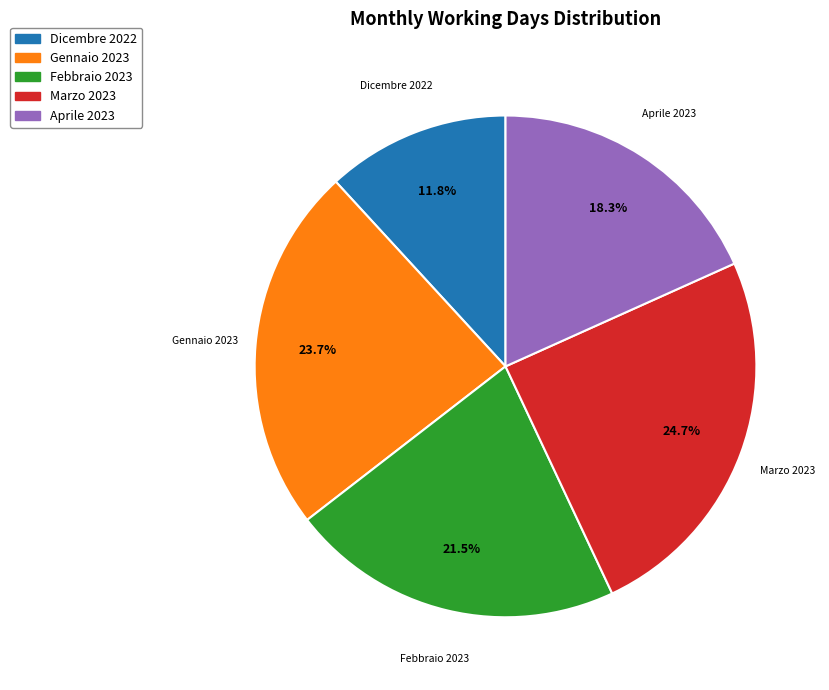

How many slices are in this pie chart?

5